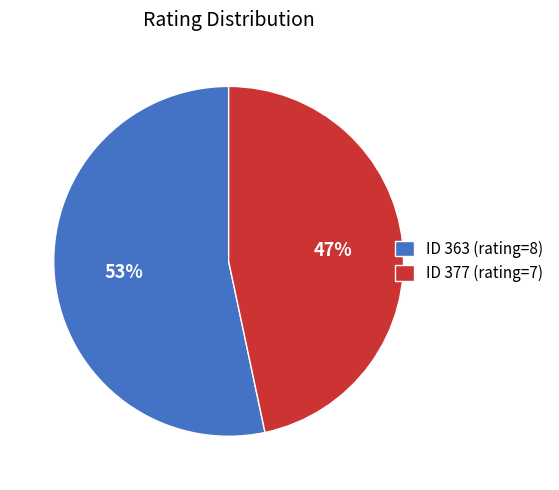

Which slice is the largest?

ID 363 (rating=8)